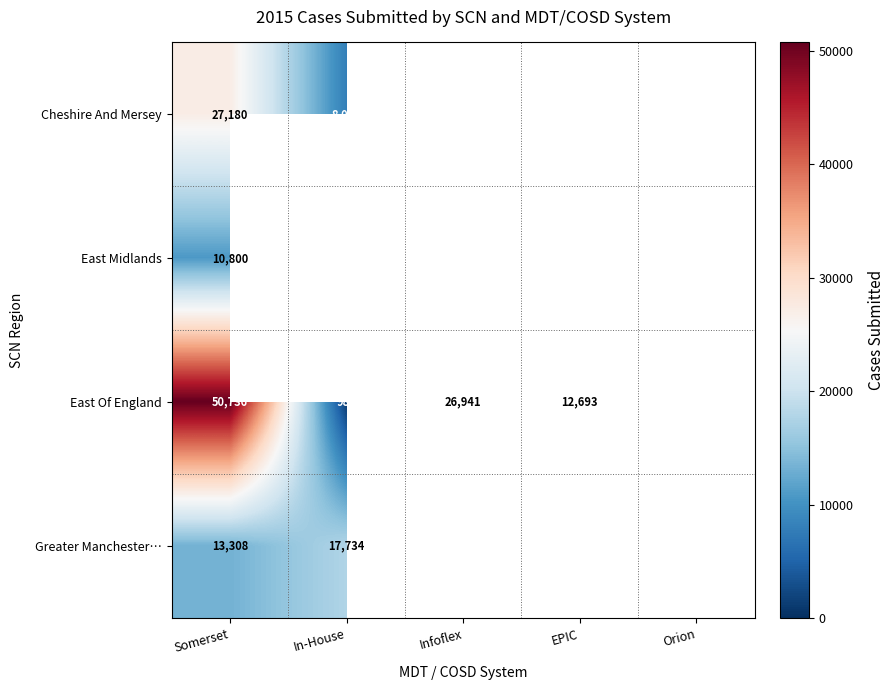

Rank the series at Somerset from lowest to highest value.

East Midlands, Greater Manchester…, Cheshire And Mersey, East Of England